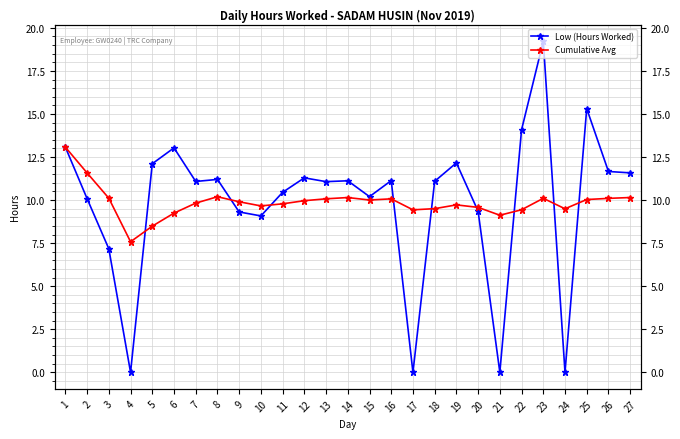

Reading left to right, transcribe all the data shown in this chart.

Low (Hours Worked): 13.1	10.1	7.2	0.0	12.1	13.0	11.1	11.2	9.3	9.1	10.4	11.3	11.1	11.1	10.2	11.1	0.0	11.1	12.2	9.3	0.0	14.1	19.2	0.0	15.3	11.7	11.6
Cumulative Avg: 13.1	11.6	10.1	7.6	8.5	9.2	9.8	10.2	9.9	9.7	9.8	10.0	10.1	10.1	10.0	10.1	9.4	9.5	9.7	9.6	9.1	9.4	10.1	9.5	10.0	10.1	10.1